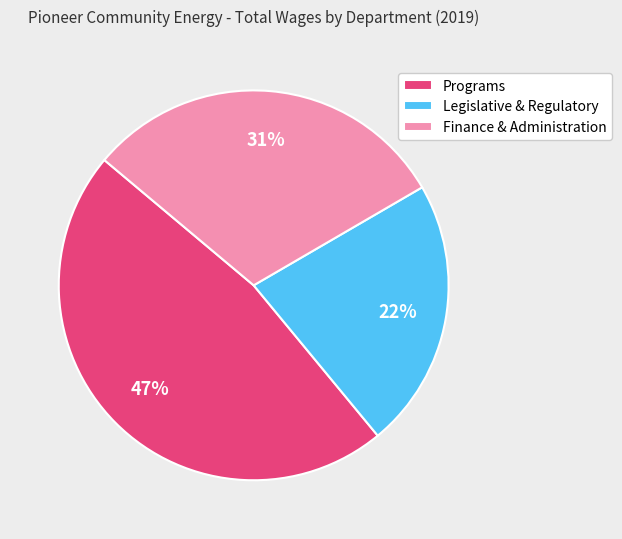

Which category has the smallest portion of the pie?

Legislative & Regulatory